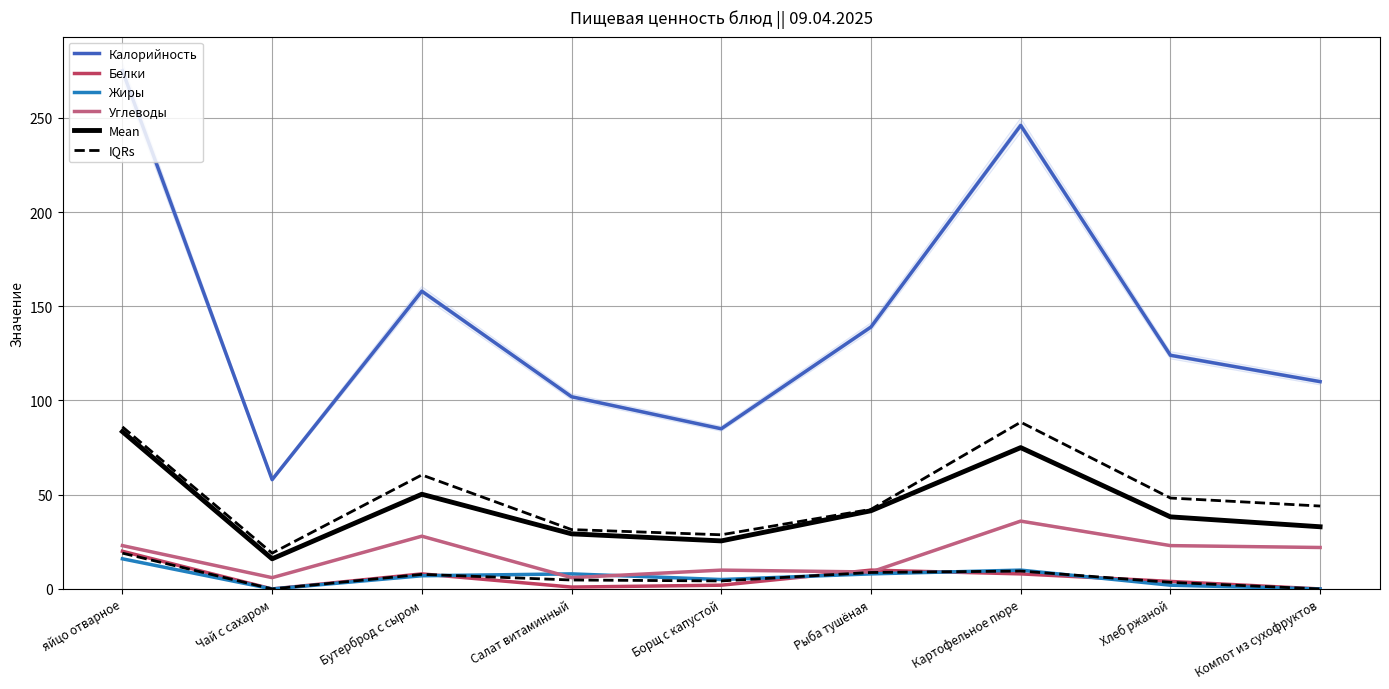

What position from the right is Бутерброд с сыром?

7